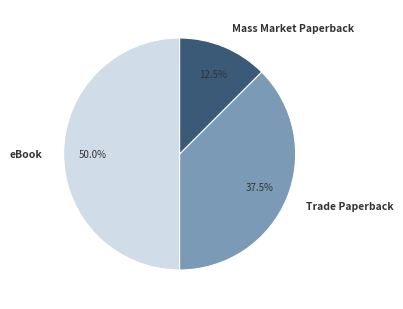

Approximately how many times larger is the value at eBook compared to Trade Paperback?

1.3